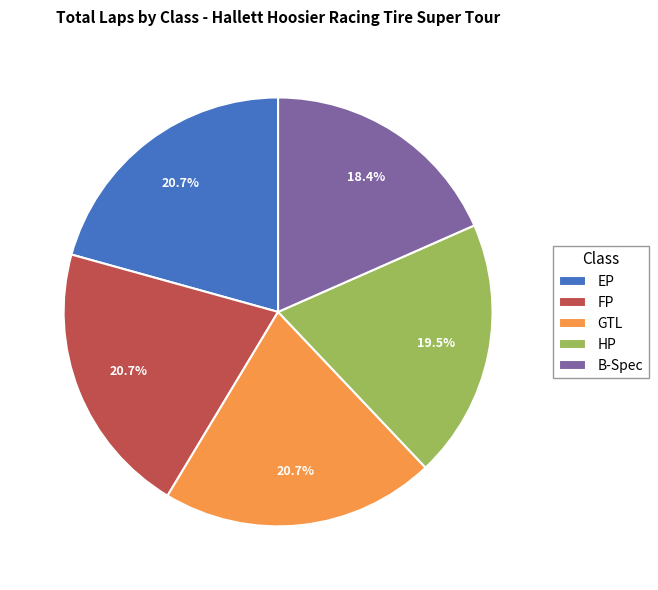

To the nearest percent, what portion does FP represent?

21%